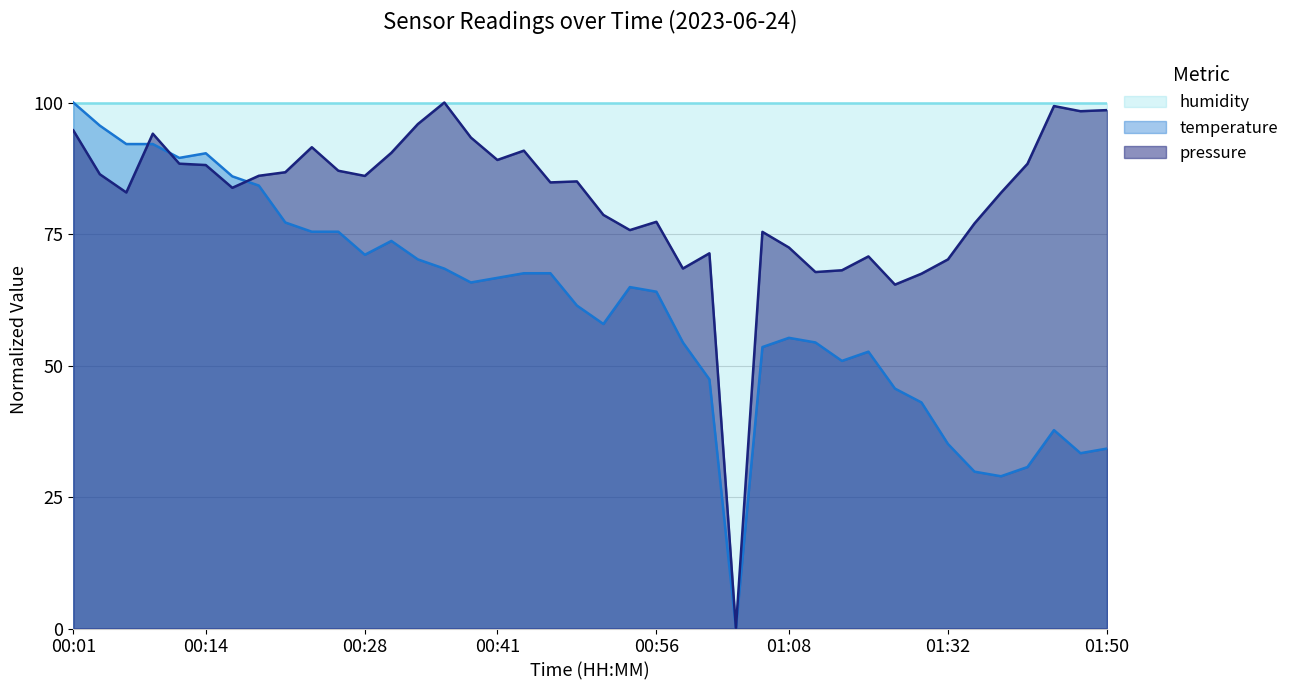

How many times do temperature and pressure cross each other?

3